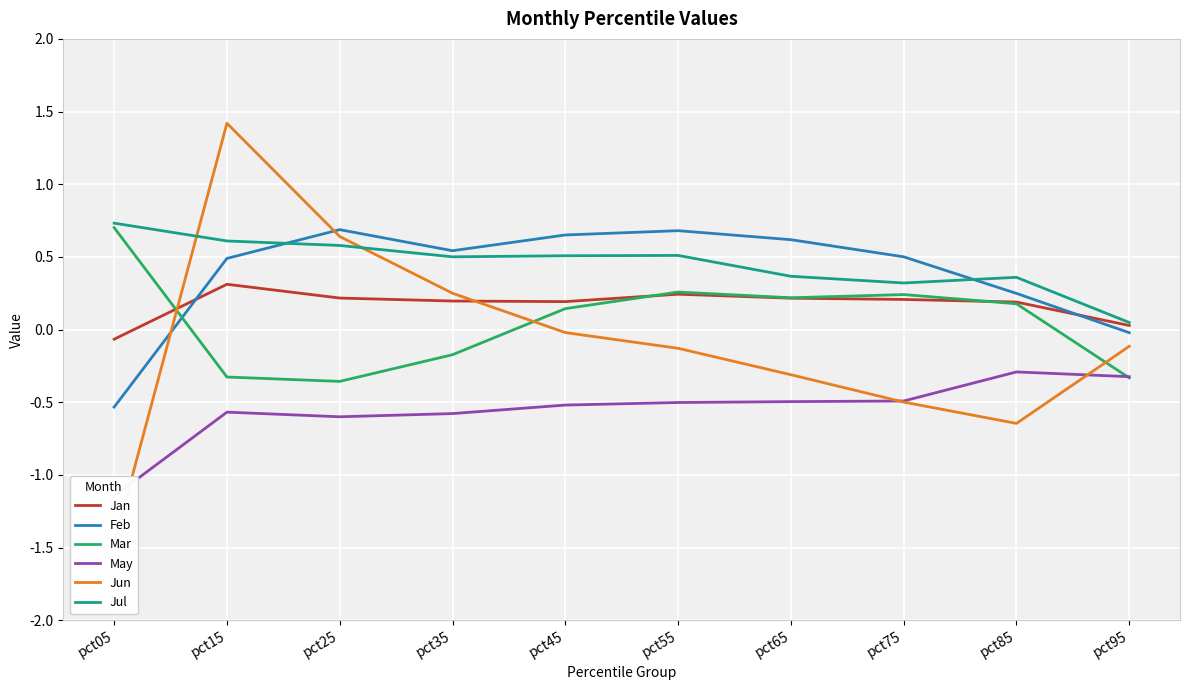

Which has a higher value, pct05 or pct15?

pct15